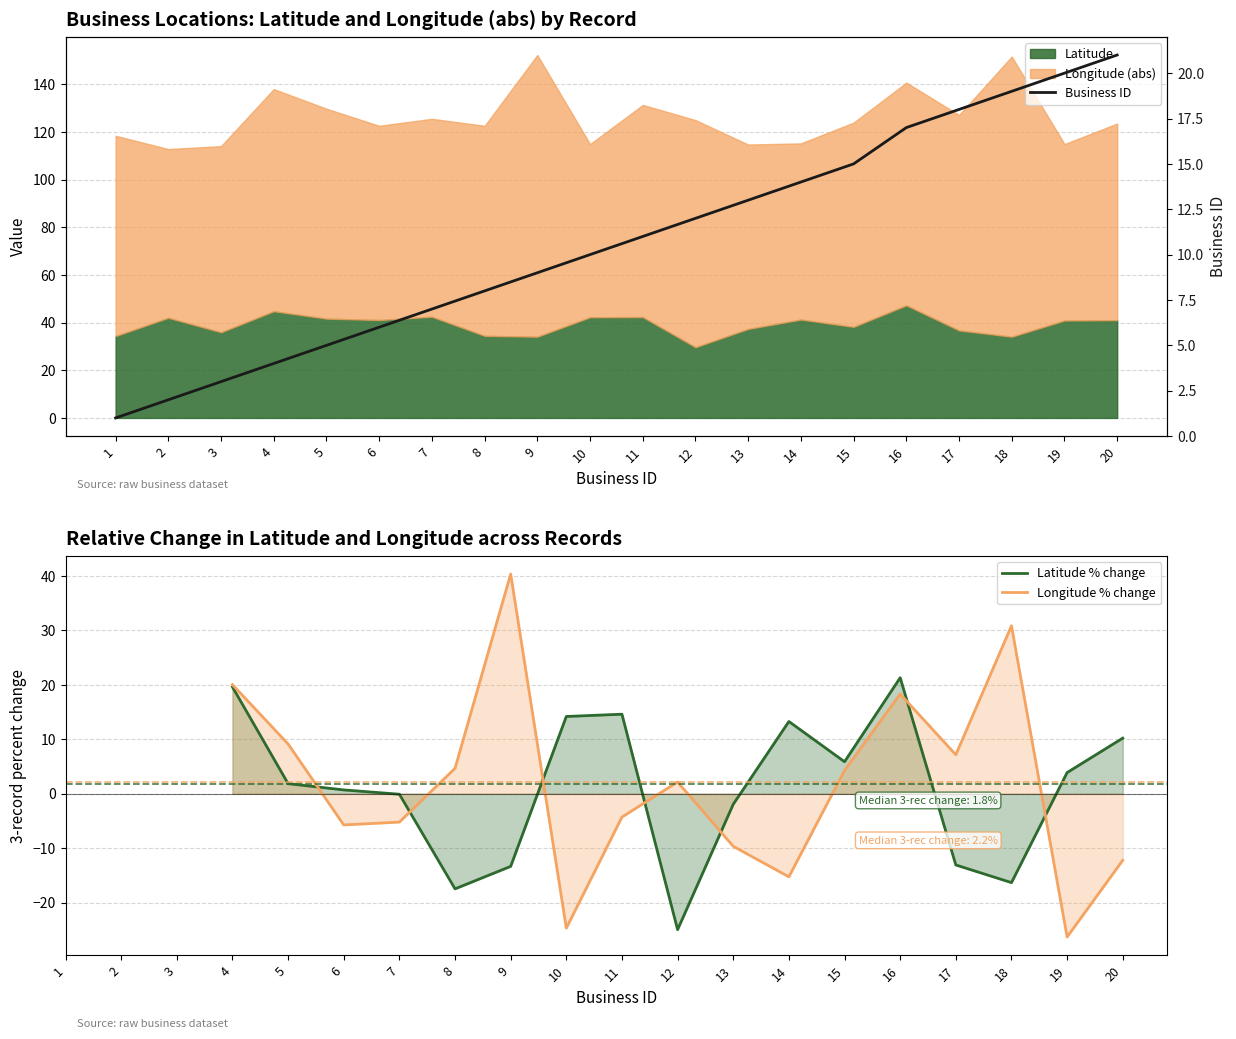

Where is Business ID nearest to the value 11?

11